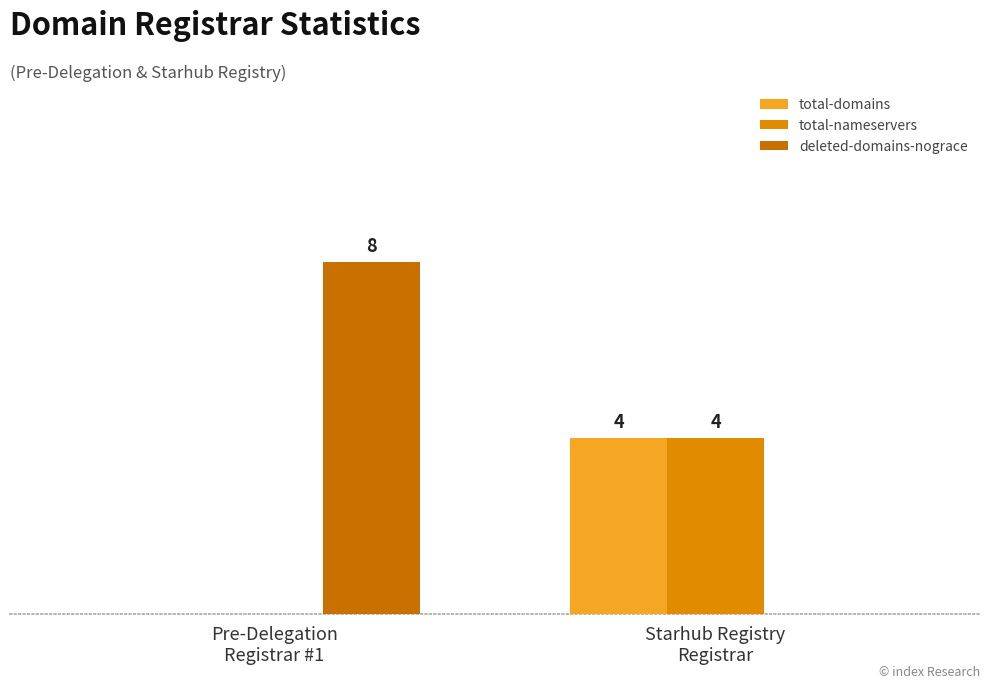

Are the bars horizontal?

No